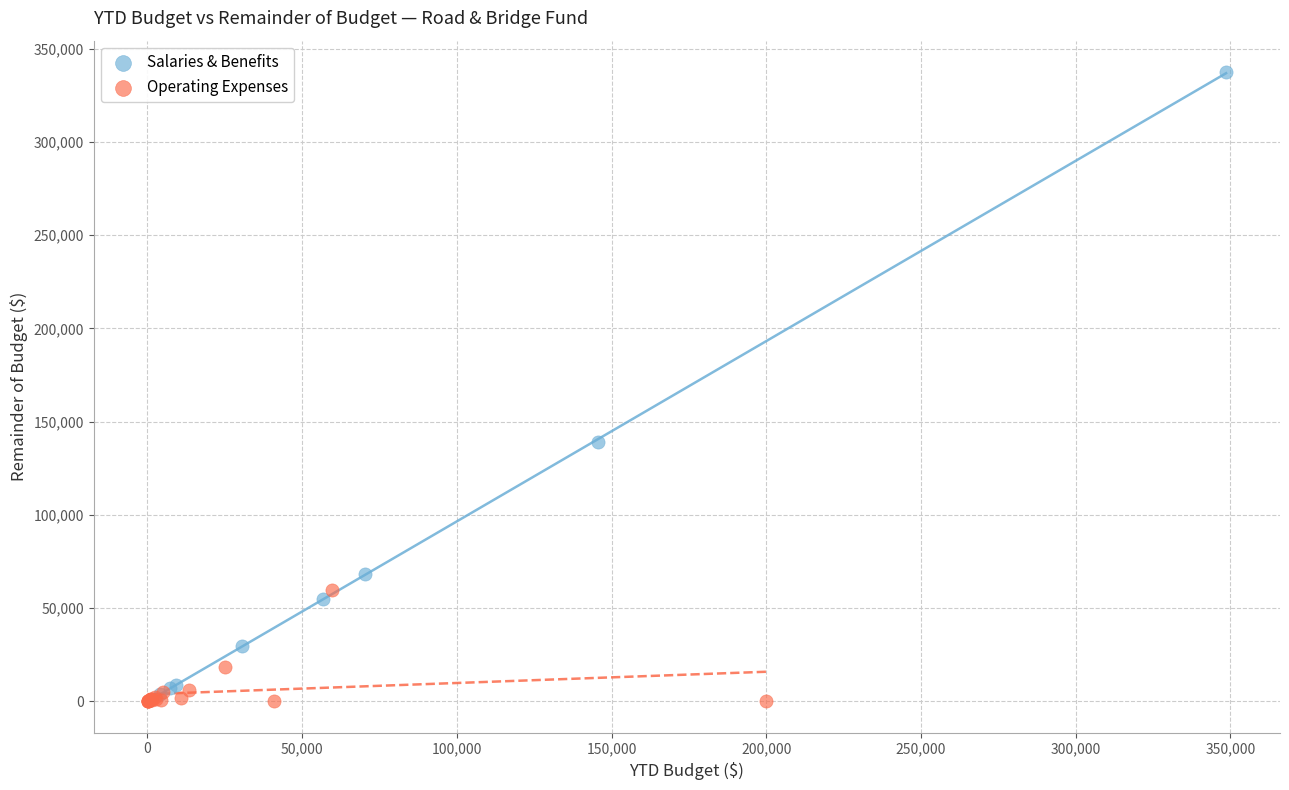

Which series has the largest Y range (max minus min)?

Salaries & Benefits